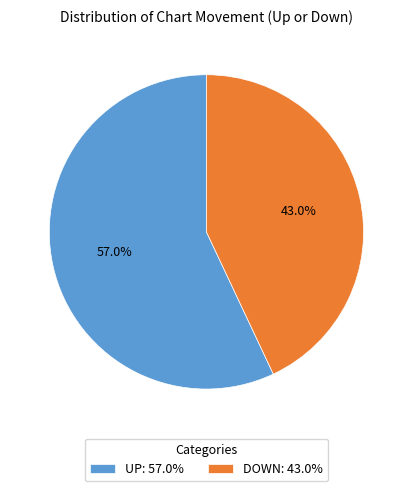

Approximately how many times larger is the value at UP: 57.0% compared to DOWN: 43.0%?

1.3